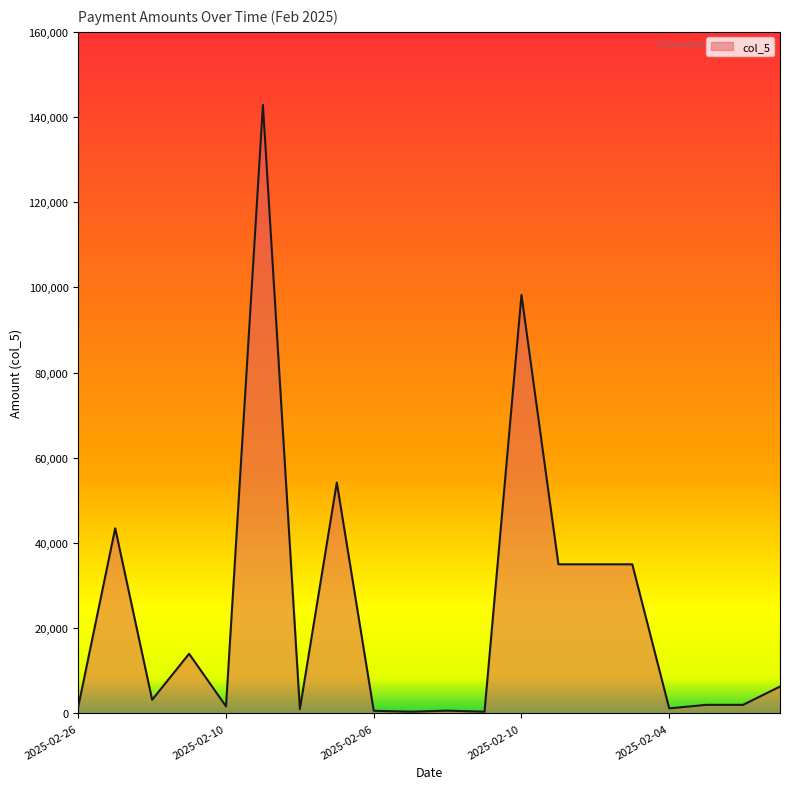

What is the maximum value shown in the chart?

142847.0